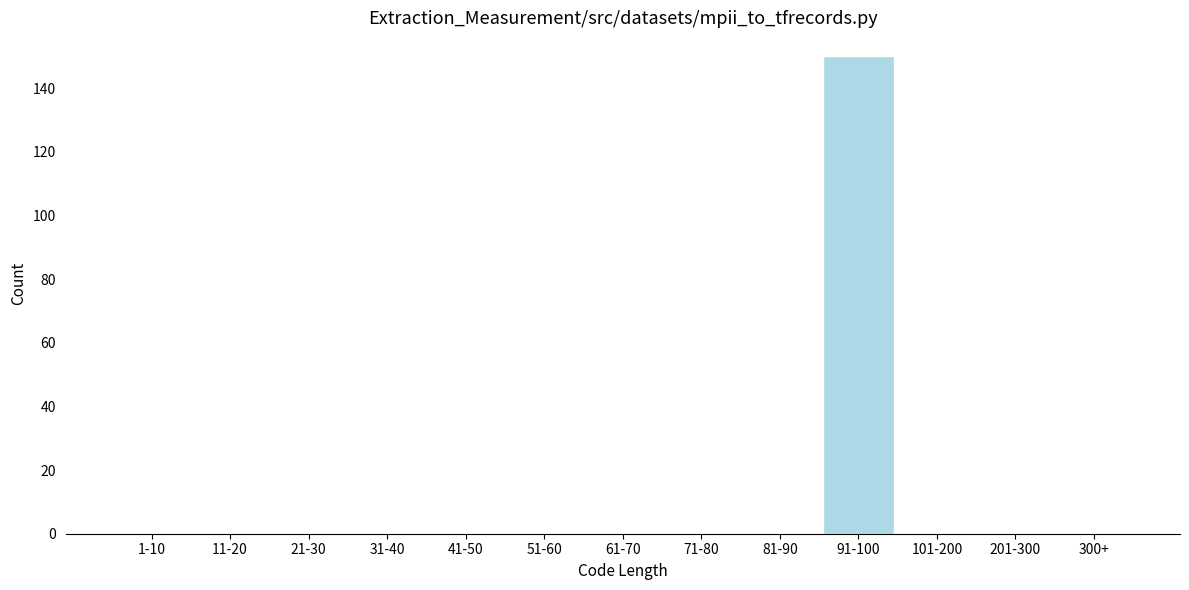

Reading right to left, transcribe all the data shown in this chart.

300+=0	201-300=0	101-200=0	91-100=150	81-90=0	71-80=0	61-70=0	51-60=0	41-50=0	31-40=0	21-30=0	11-20=0	1-10=0